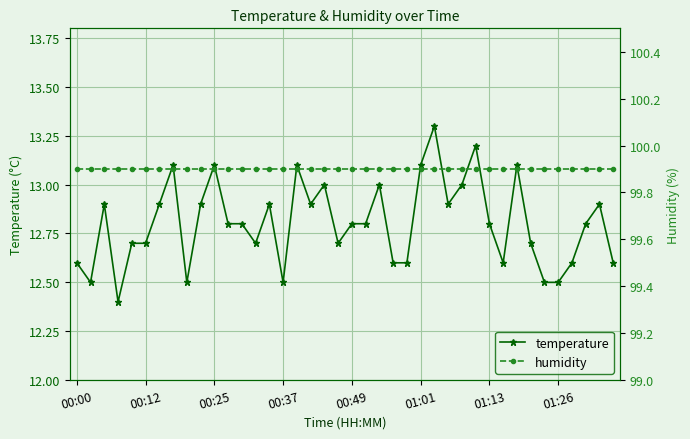

What is the sum of all temperature values?

512.1